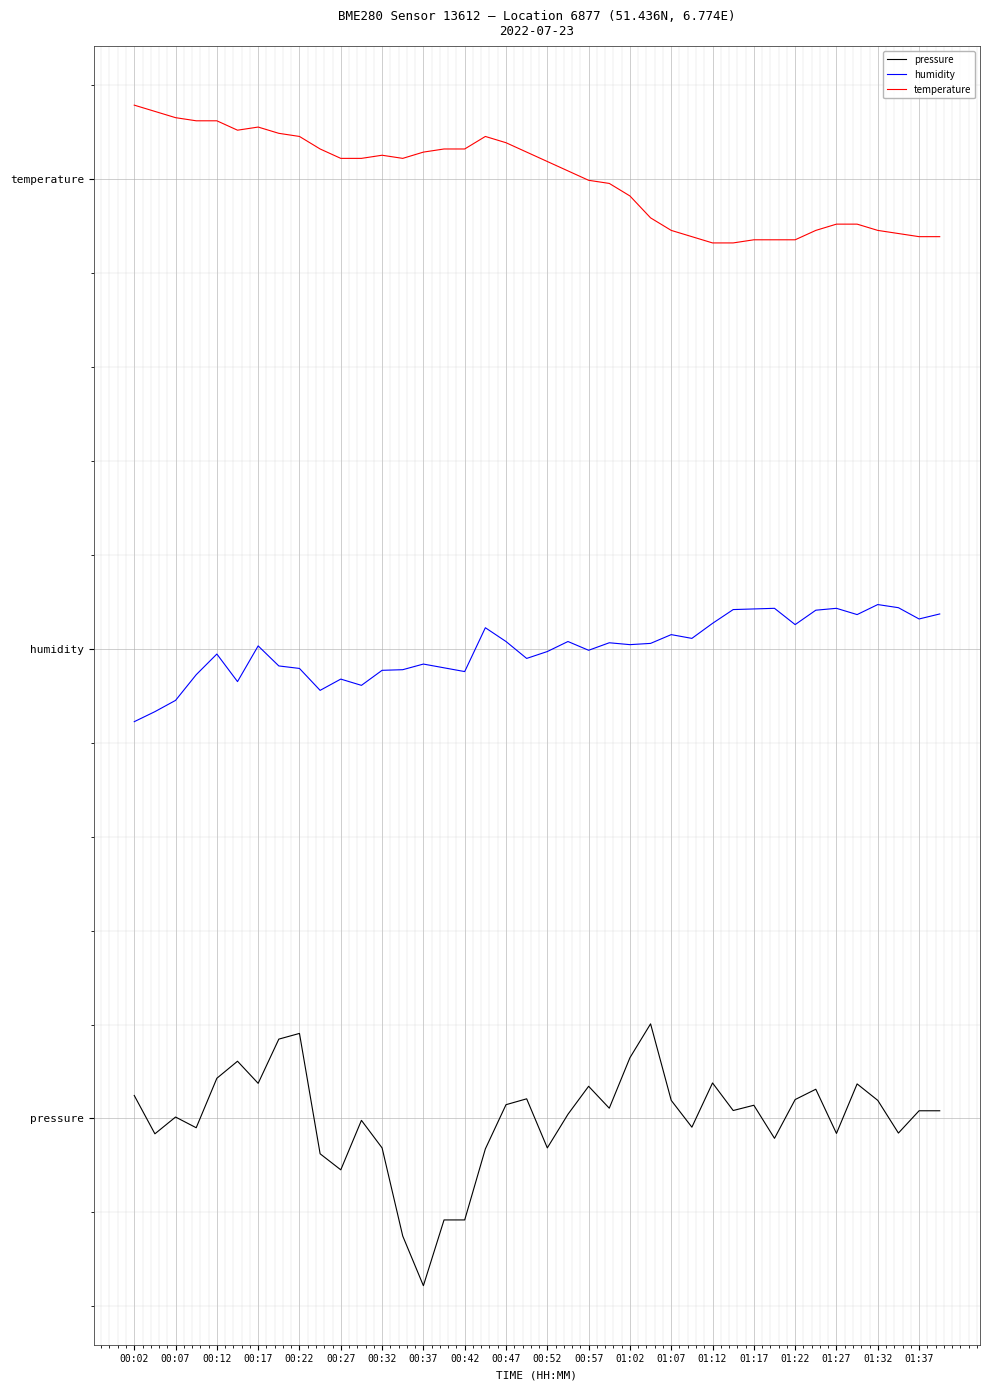

What are all the series names shown in the legend?

pressure, humidity, temperature